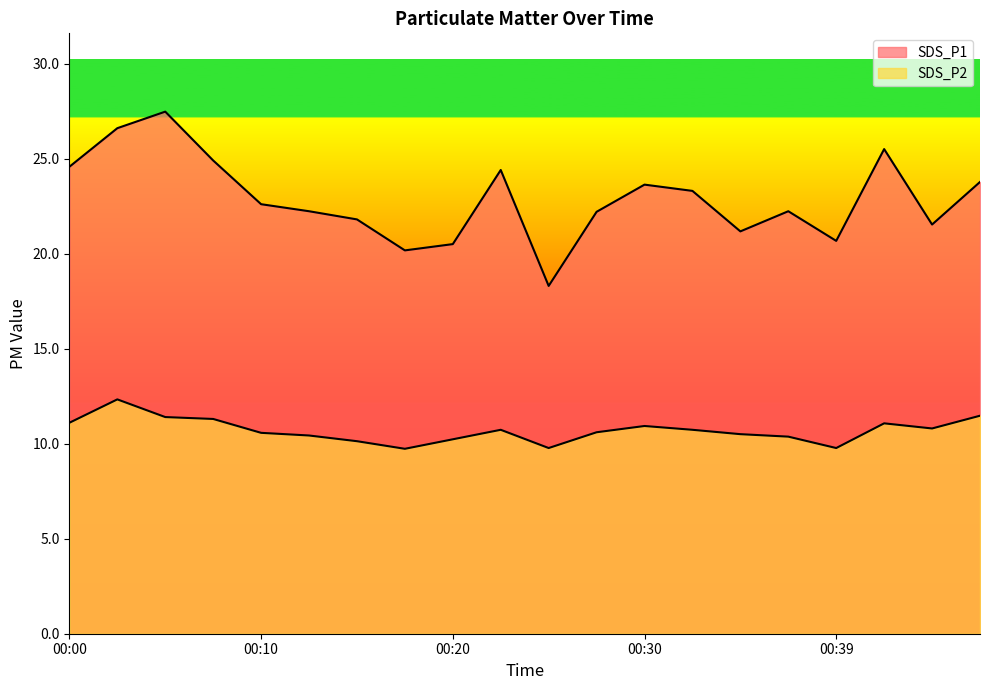

The SDS_P2 series shows 11.1 at 00:00. True or false?

True